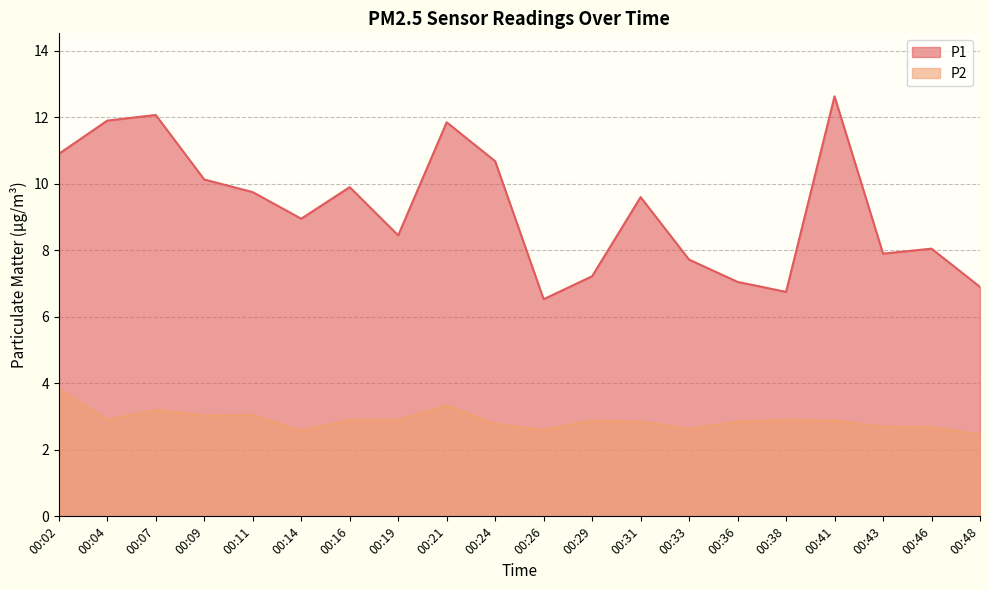

What is the approximate value of P1 at 00:07?

12.1